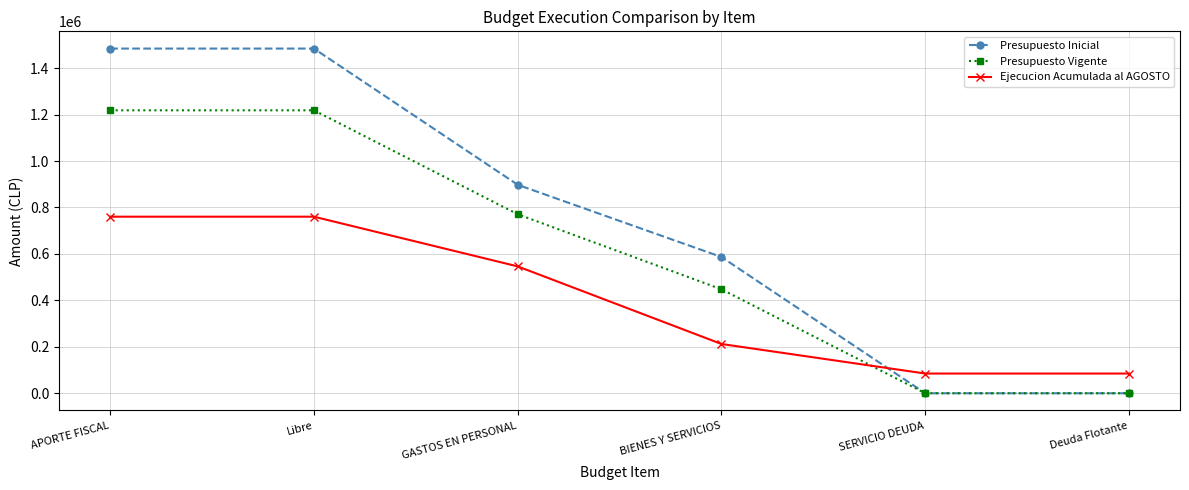

The Presupuesto Inicial series shows 897628 at GASTOS EN PERSONAL. True or false?

True